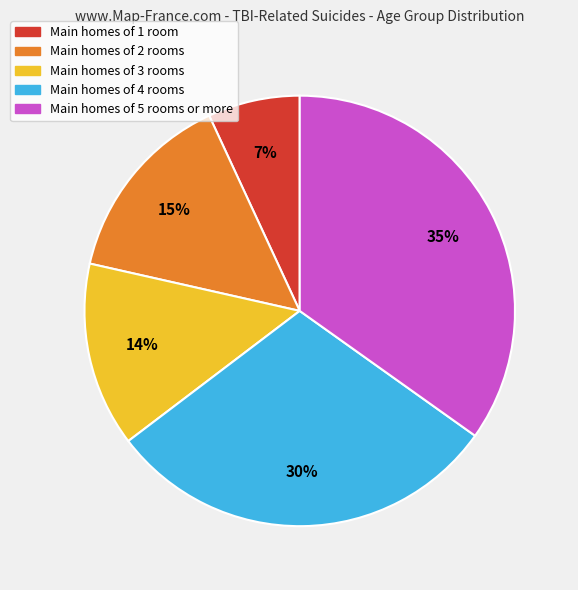

To the nearest percent, what is the difference between the largest and smallest slice percentages?

28%